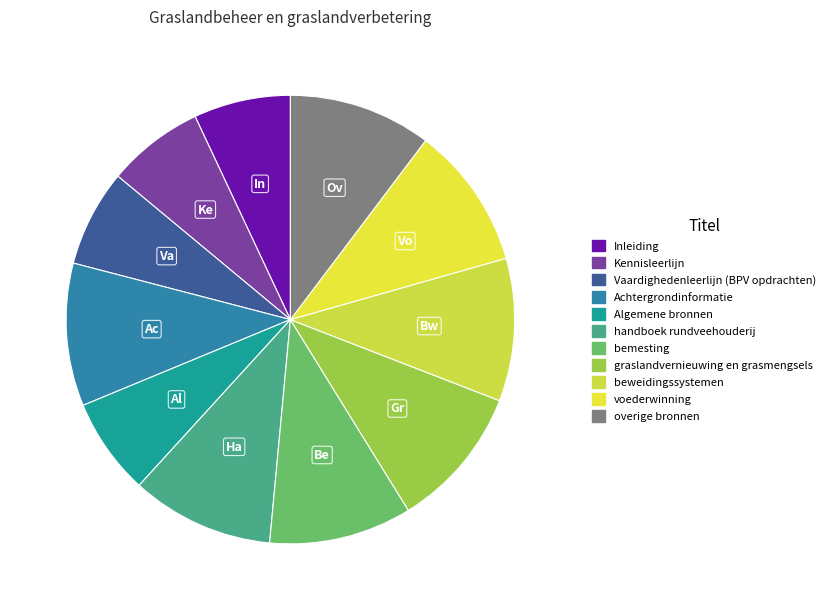

Is there a majority slice in this chart?

No